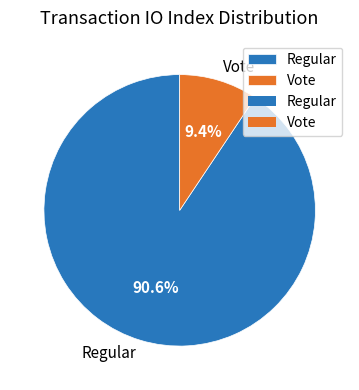

Which slice represents more than half of the pie?

Regular